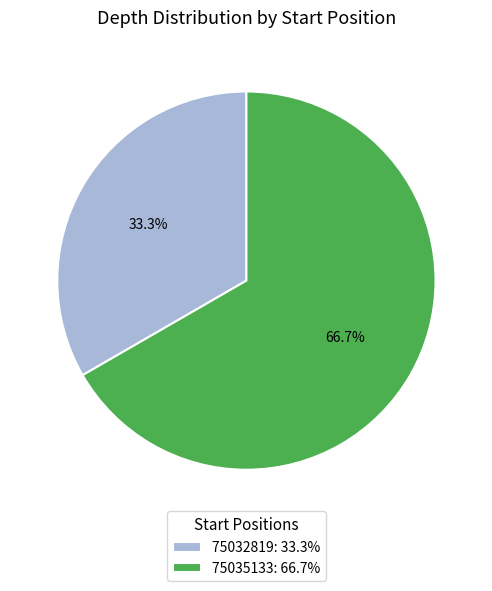

Combined, do 75035133 and 75032819 account for over 50%?

Yes